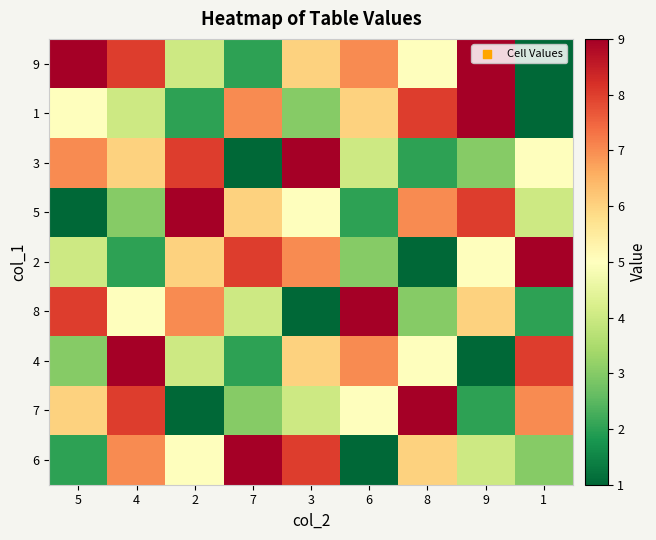

Which has a higher value, 7 or 5?

5